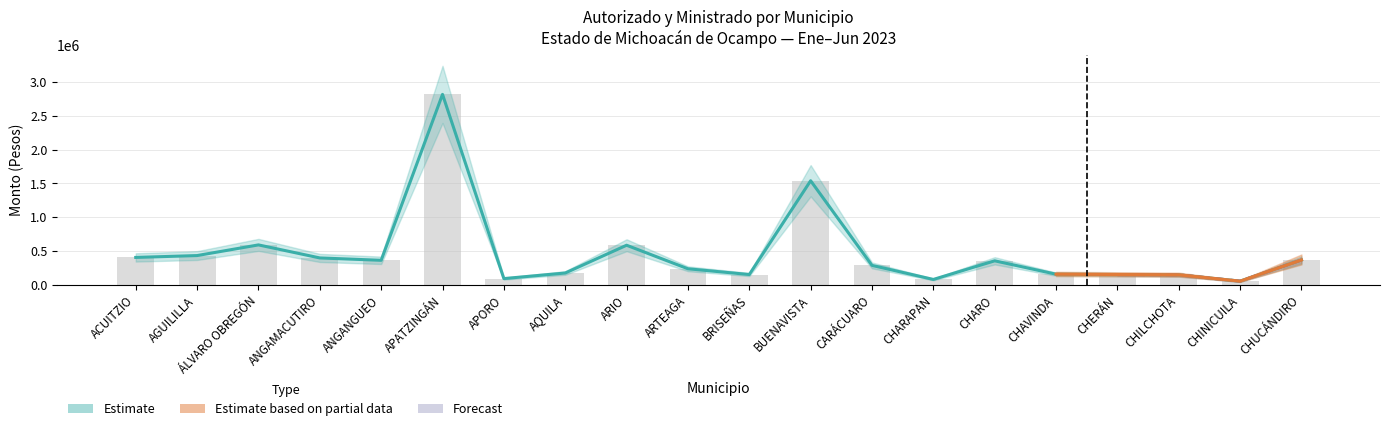

What position from the left is BUENAVISTA?

12